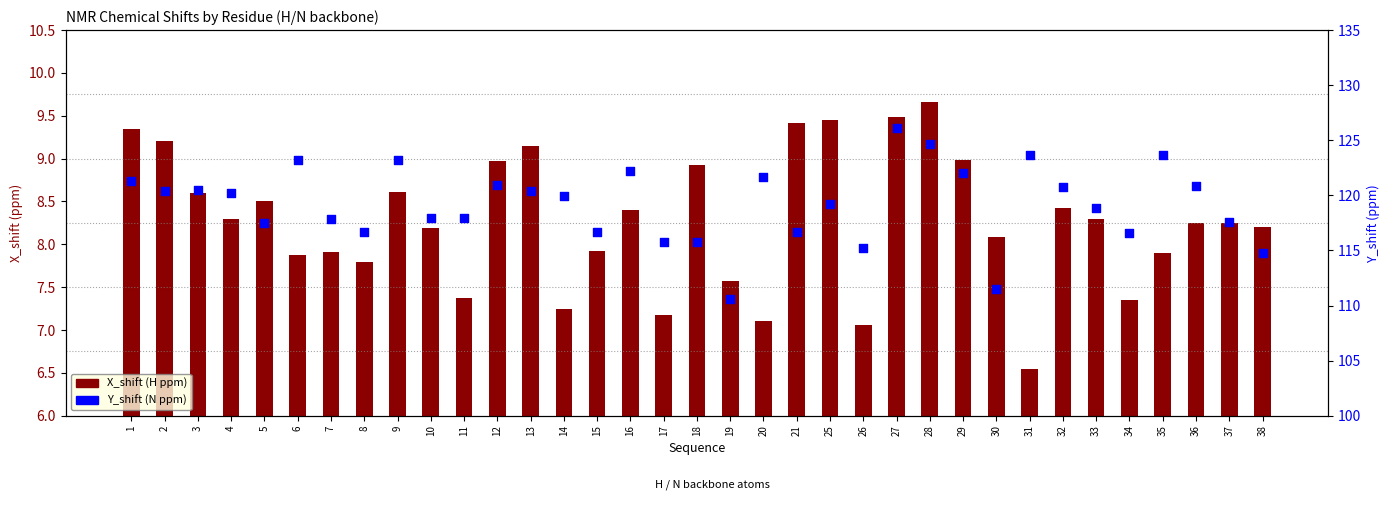

Which series reaches the maximum Y coordinate?

Y_shift (N ppm)